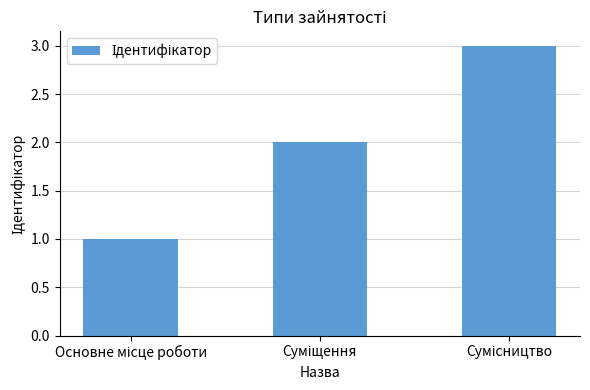

Reading left to right, what are all the values shown in this chart?

1	2	3